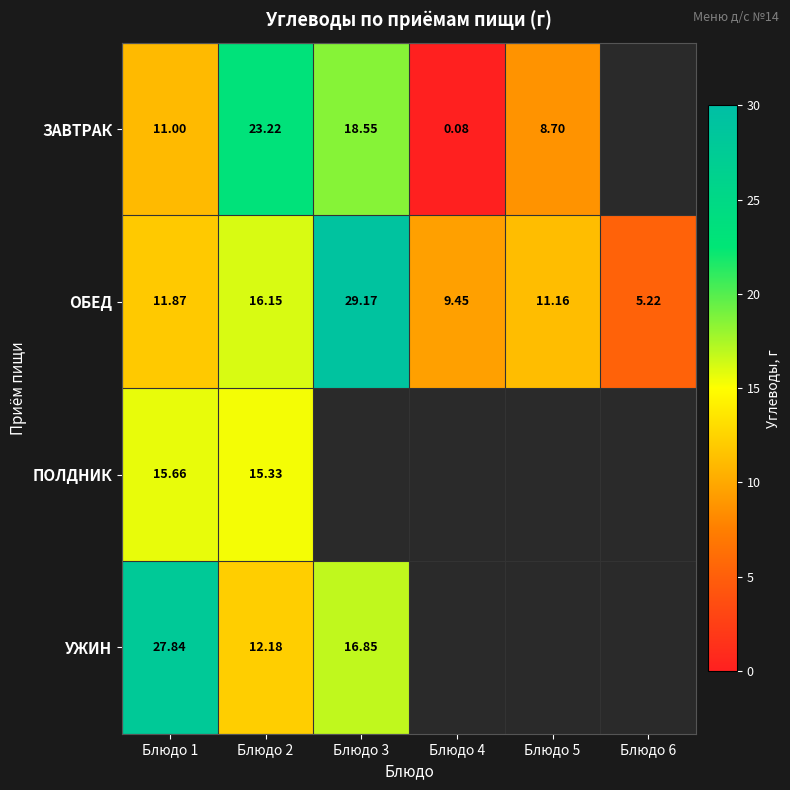

At which category is the sum across all series the highest?

Блюдо 2